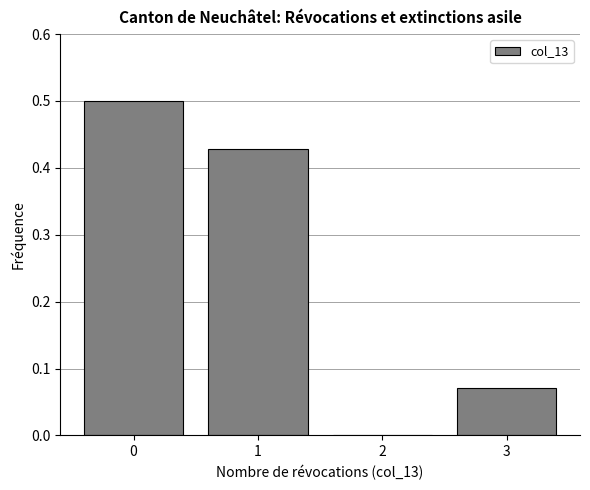

Reading left to right, transcribe this chart: for each bar, give the range it covers on the x-axis and its height. The values are not printed on the chart, so give them approximately, as read against the axis.

-0.5 to 0.5: 0.50
0.5 to 1.5: 0.43
1.5 to 2.5: 0
2.5 to 3.5: 0.07